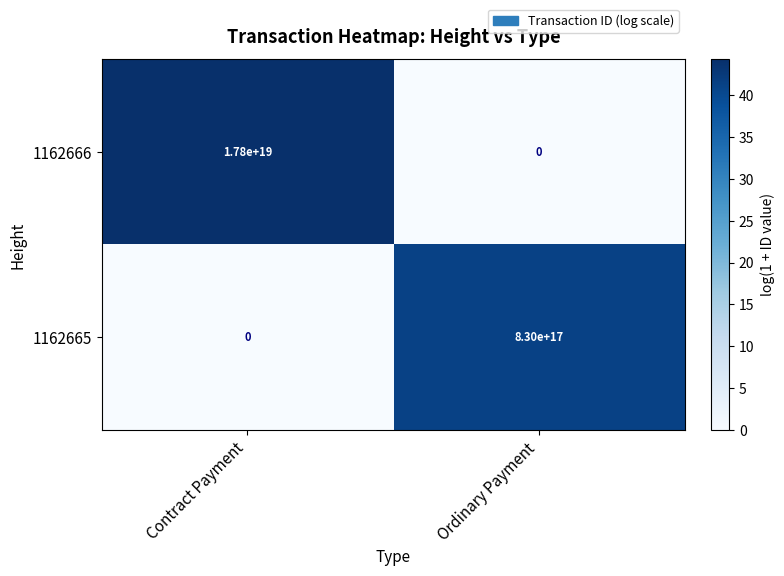

Which series has the largest total across all categories?

1162666